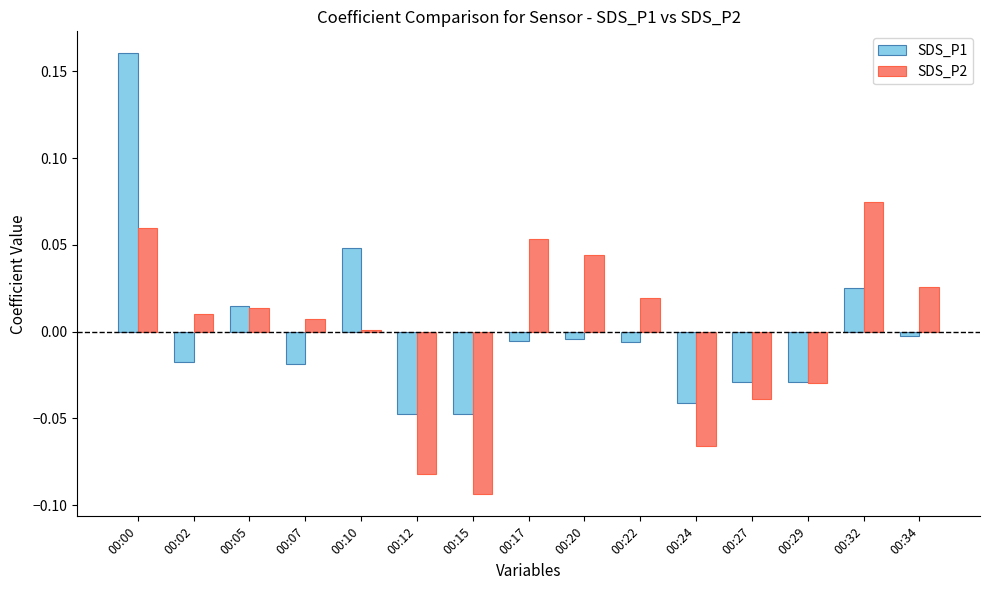

True or false: SDS_P1 has a value of -0.1 at 00:12.

False